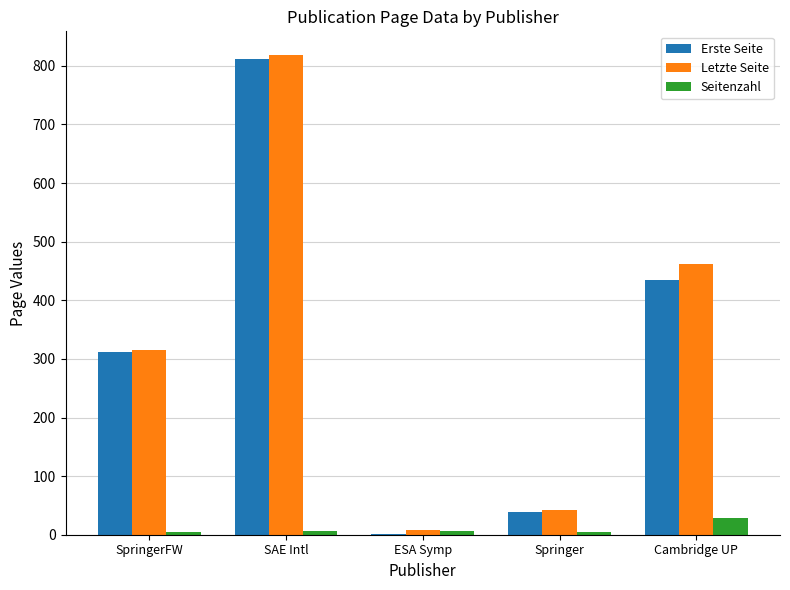

What are all the series names shown in the legend?

Erste Seite, Letzte Seite, Seitenzahl